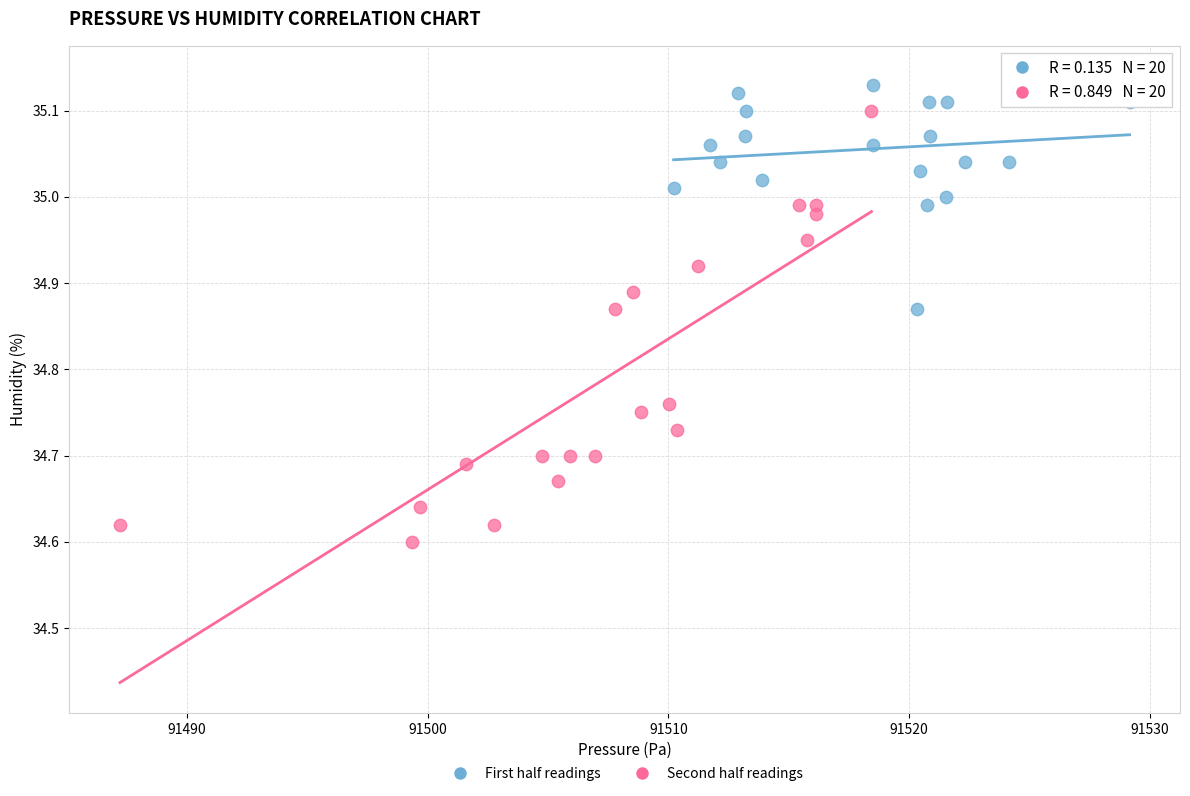

Which series has the widest spread of Y values?

Second half readings